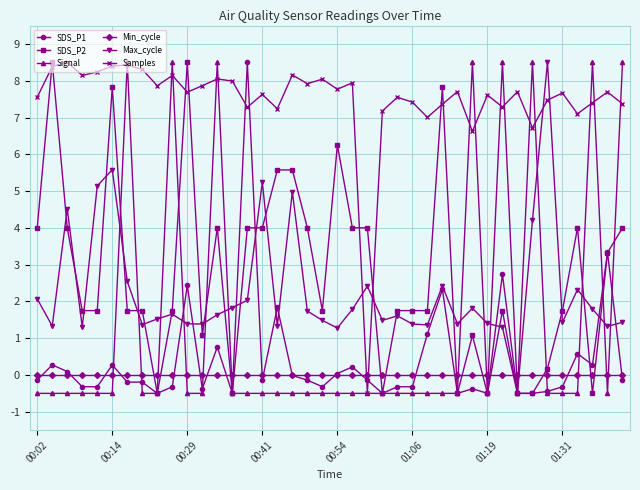

How many times do Samples and Max_cycle cross each other?

4